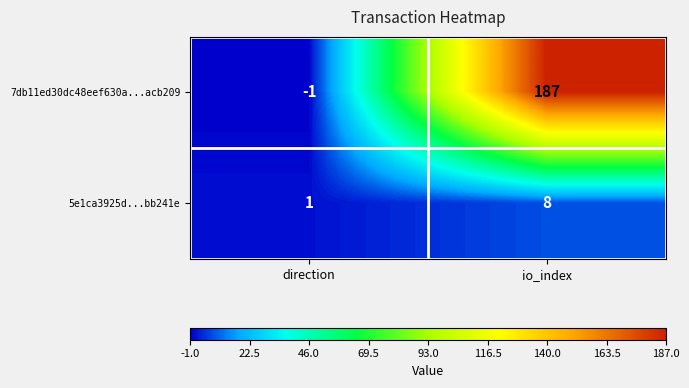

Reading left to right, list all the values displayed in this chart.

7db11ed30dc48eef630a...acb209: -1	187
5e1ca3925d...bb241e: 1	8